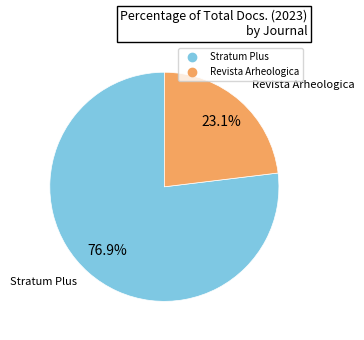

How much of the chart is everything except Stratum Plus?

23.1%